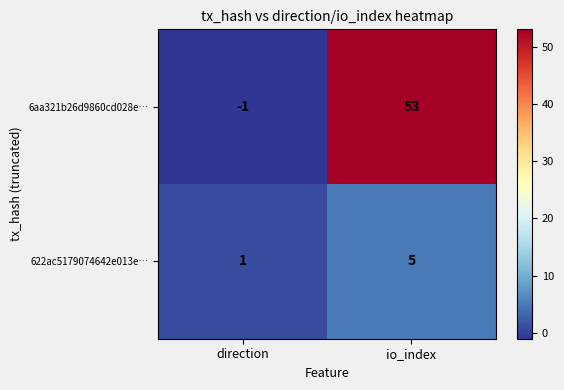

What is the average value of the 622ac5179074642e013e… series?

3